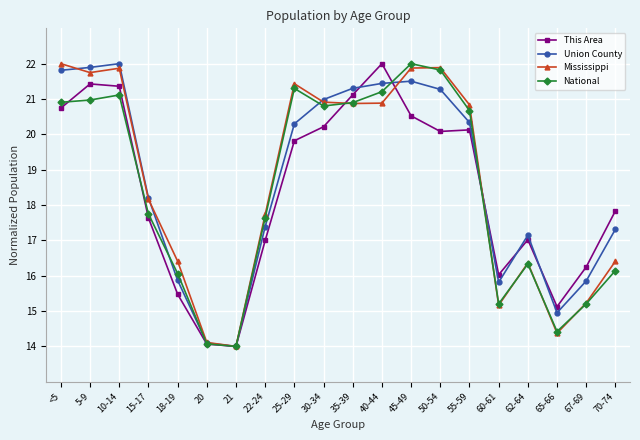

What is the value of the National point at the 8th from the left?

17.6